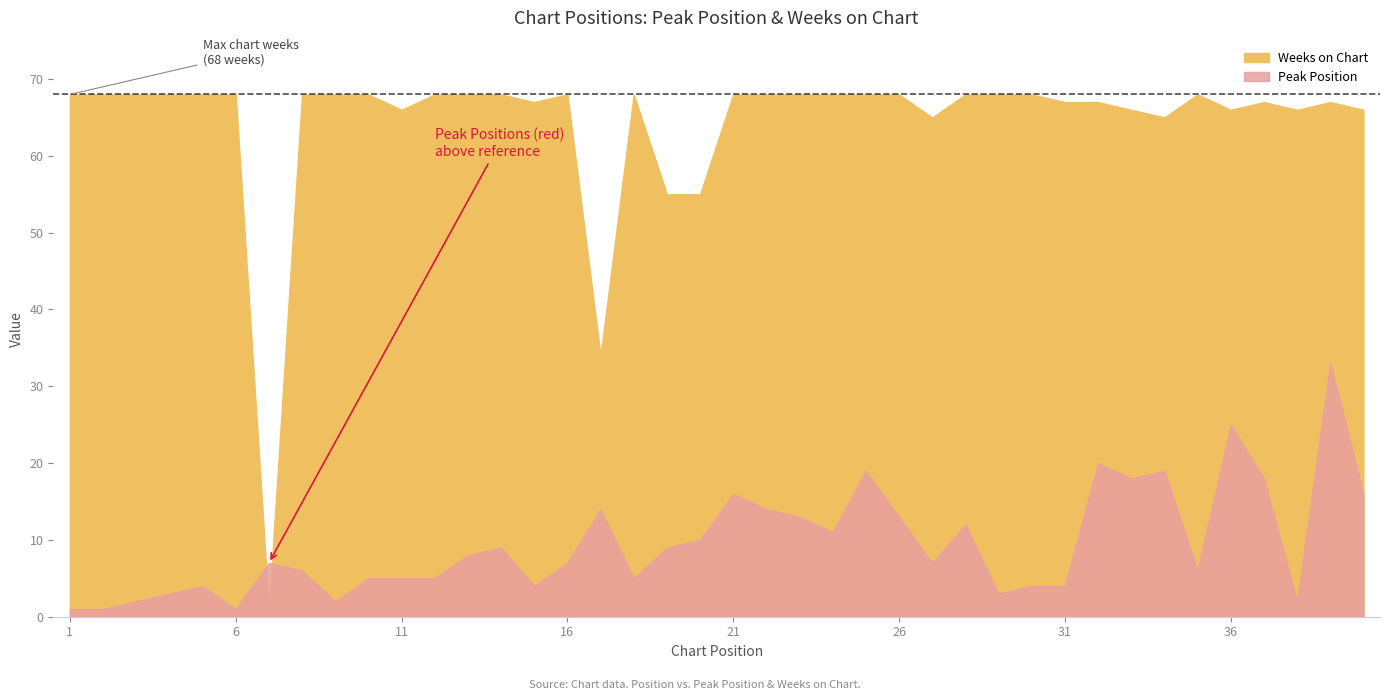

What is the value of the Peak Position point at the 6th from the left?

1